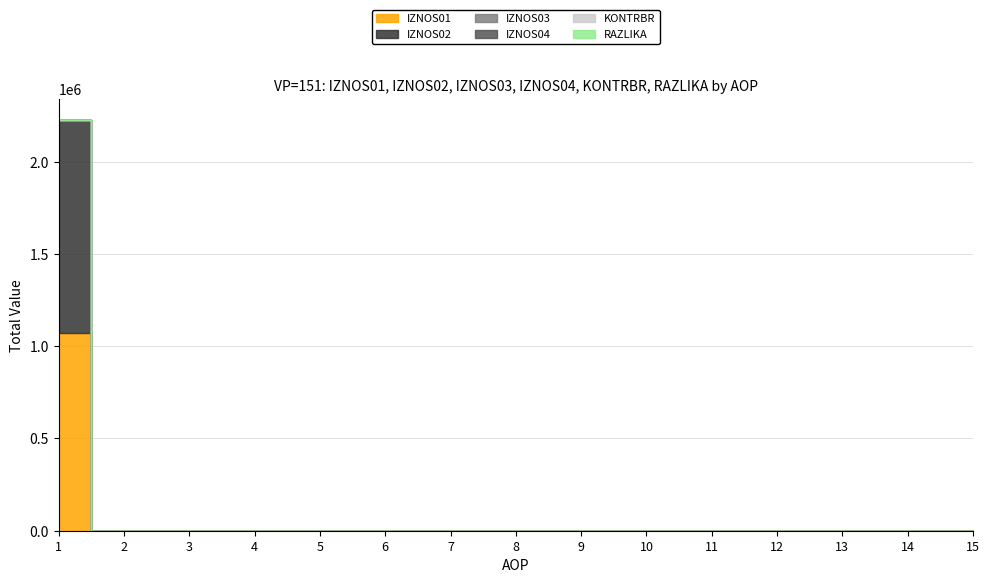

At which label does IZNOS04 reach its minimum?

1